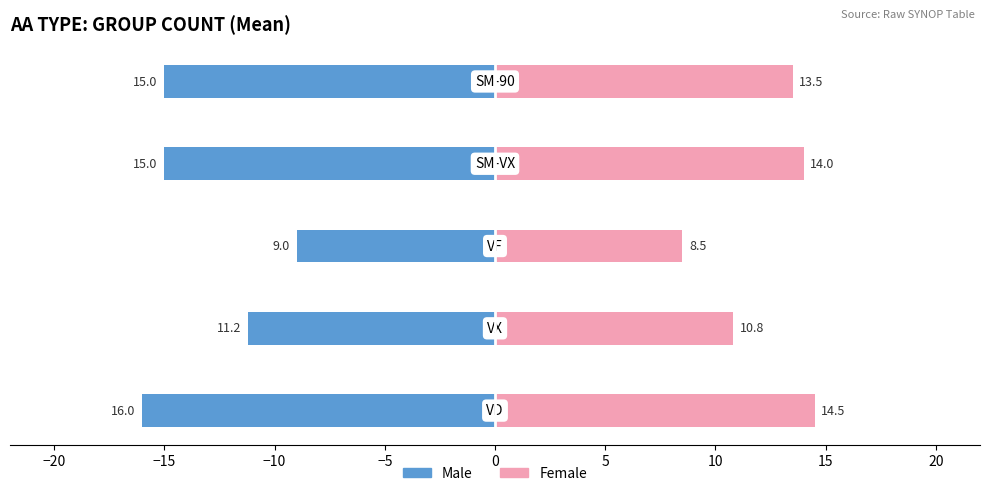

Reading left to right, what are all the values shown in this chart?

Male: -16.0	-11.2	-9.0	-15.0	-15.0
Female: 14.5	10.8	8.5	14.0	13.5